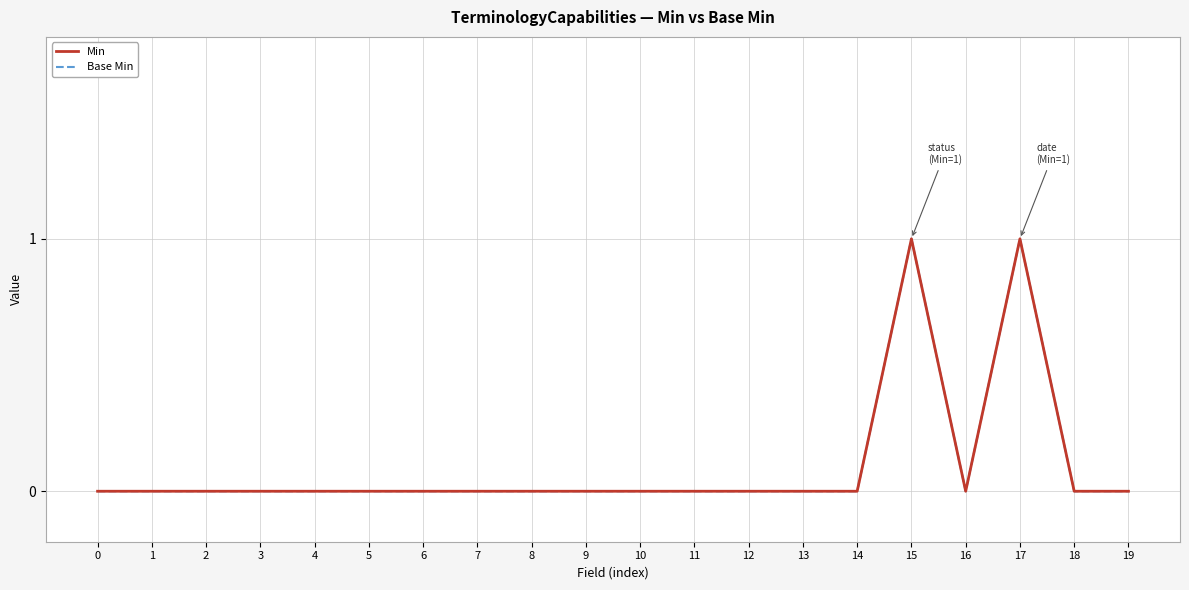

Does the chart display data point markers on the line(s)?

No